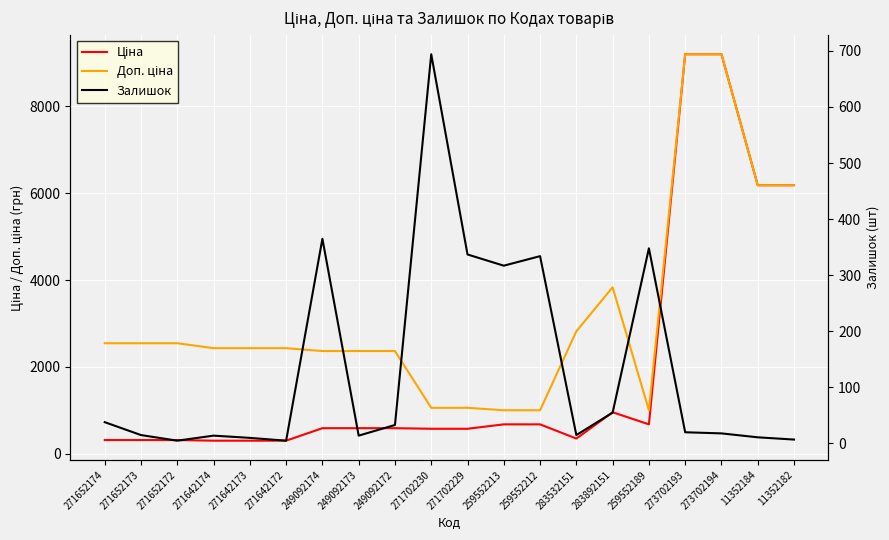

What is the minimum value shown in the chart?

5.0